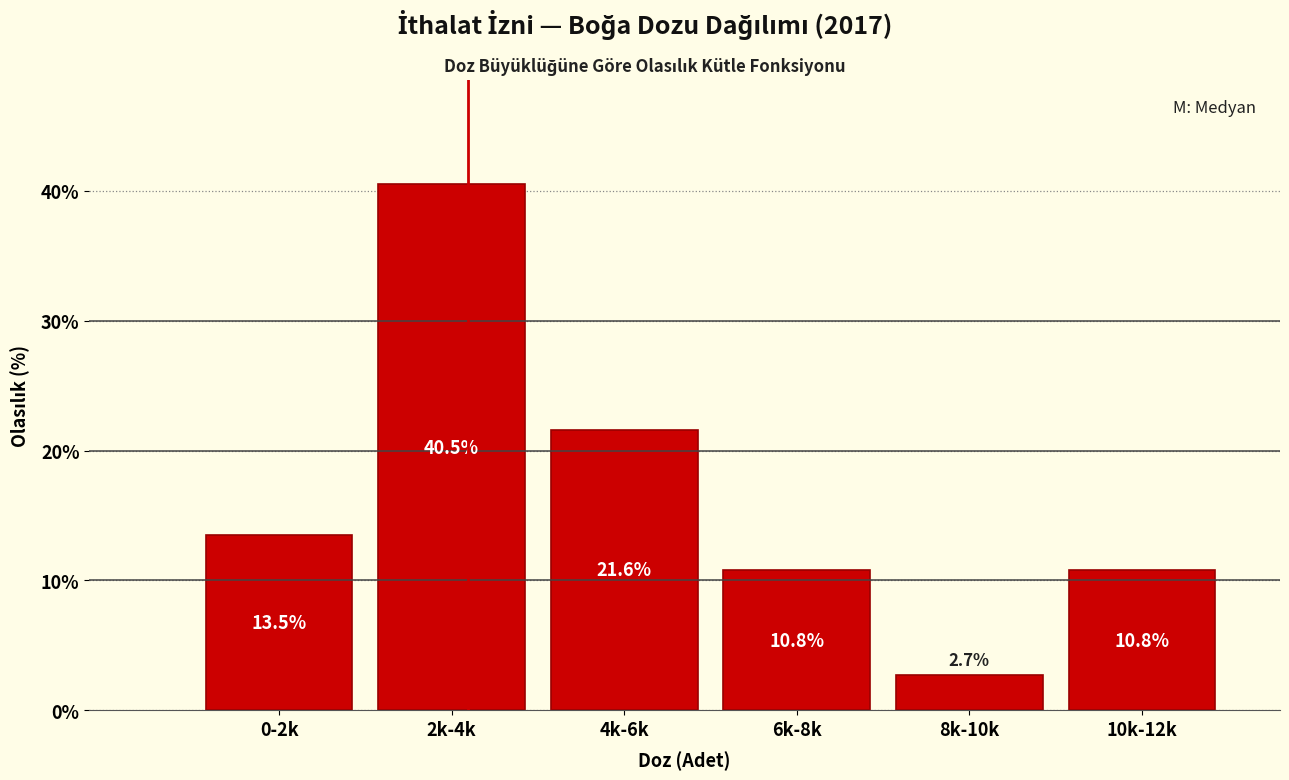

Reading left to right, what are all the values shown in this chart?

0-2k=13.5	2k-4k=40.5	4k-6k=21.6	6k-8k=10.8	8k-10k=2.7	10k-12k=10.8